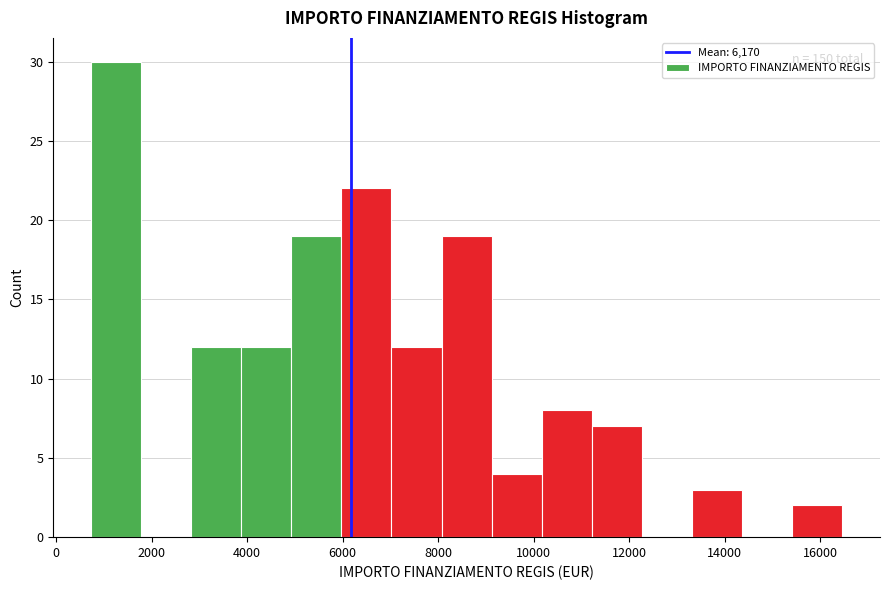

Which range on the x-axis has the tallest bar?

800 to 1800